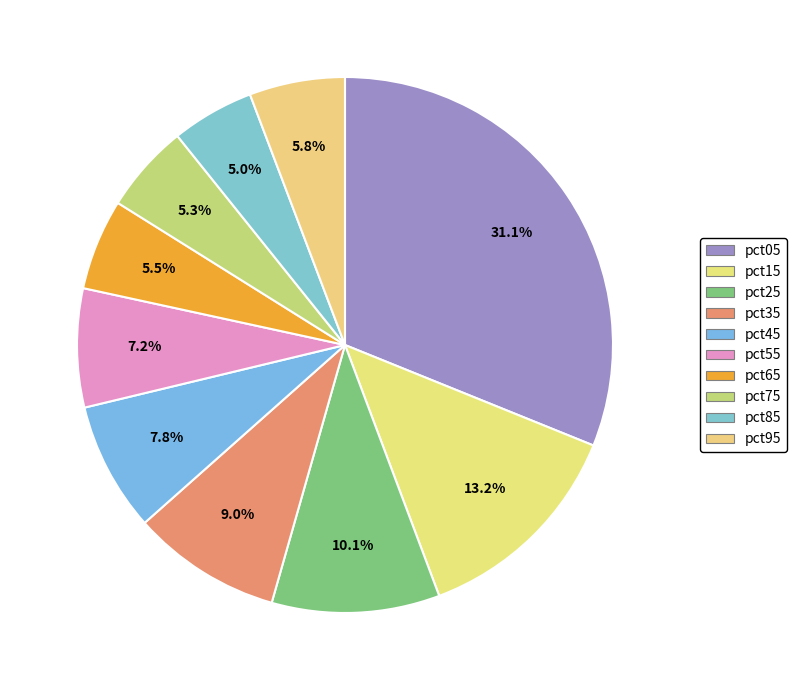

Count the number of slices in the pie.

10